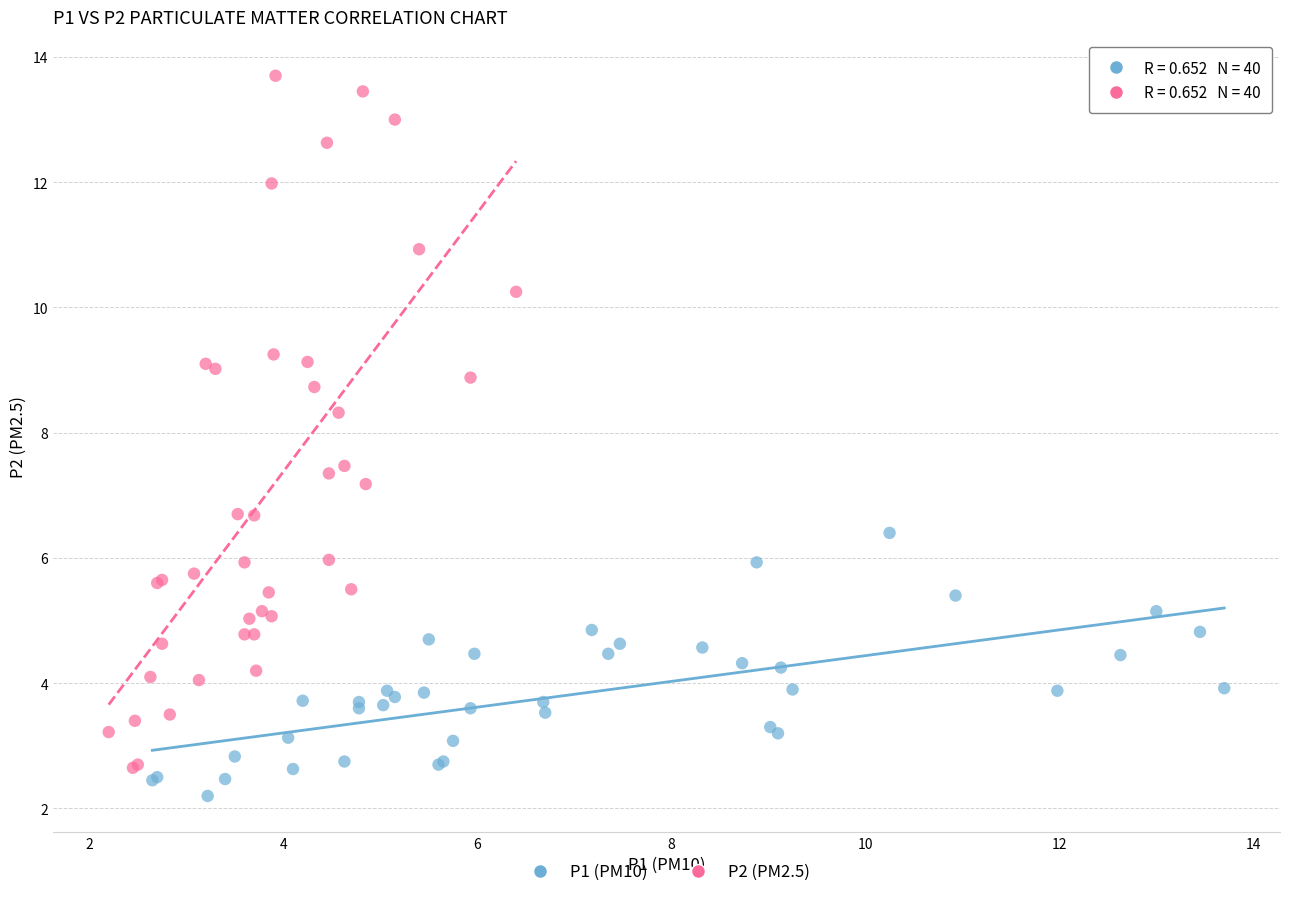

Which series has the largest Y range (max minus min)?

P2 (PM2.5)